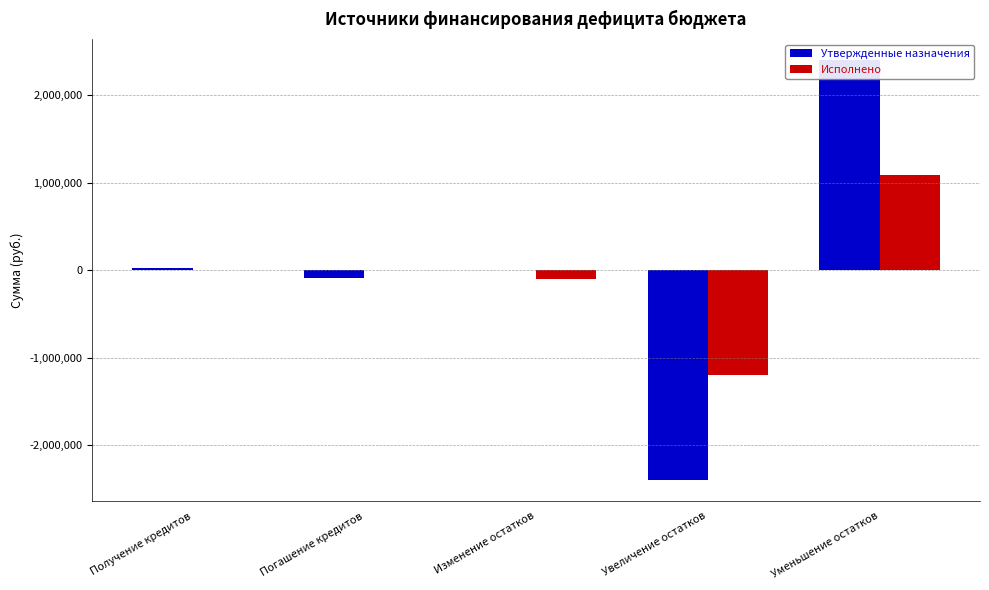

Is it true that Исполнено equals -1748985.7 at Увеличение остатков?

False